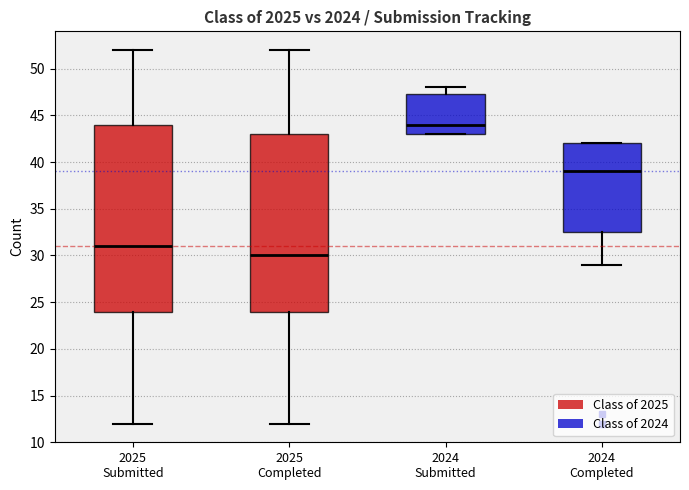

Reading left to right, read every box against the y-axis: the position of its median line, the range the box covers, and the ends of its whiskers. The values are not printed on the chart, so give them approximately, as read against the axis.

2025 Submitted: median 31.0, box 24.0 to 44.0, whiskers 12.0 to 52.0
2025 Completed: median 30.0, box 24.0 to 43.0, whiskers 12.0 to 52.0
2024 Submitted: median 44.0, box 43.0 to 47.5, whiskers 43.0 to 48.0
2024 Completed: median 39.0, box 32.5 to 42.0, whiskers 29.0 to 42.0